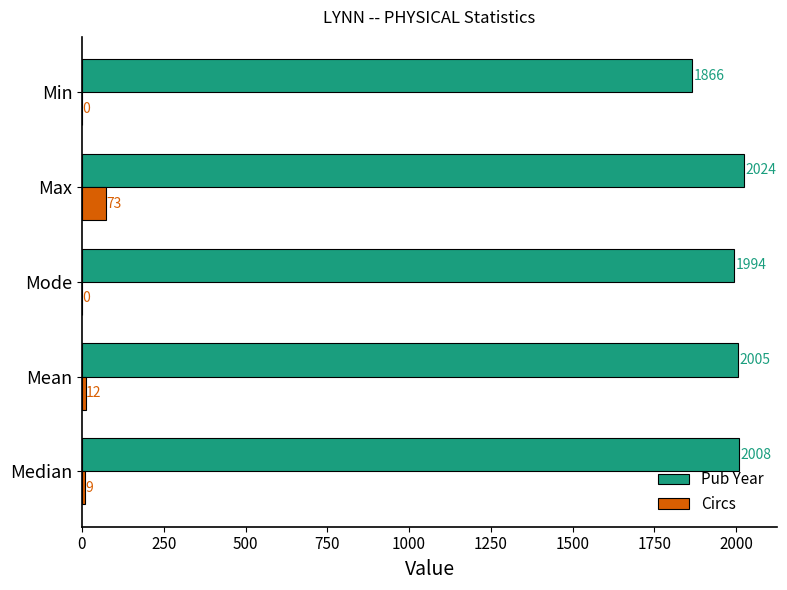

Is it true that Pub Year equals 1994 at Mode?

True